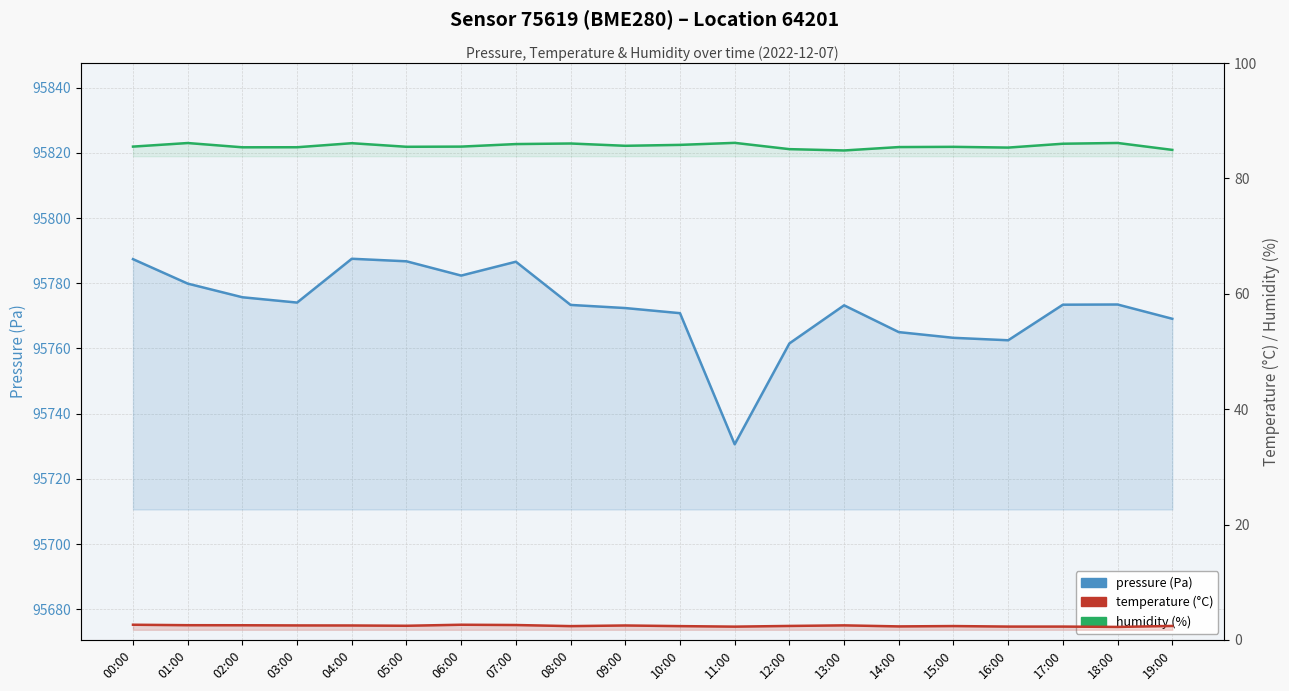

How many interior local valleys does the temperature series have?

5